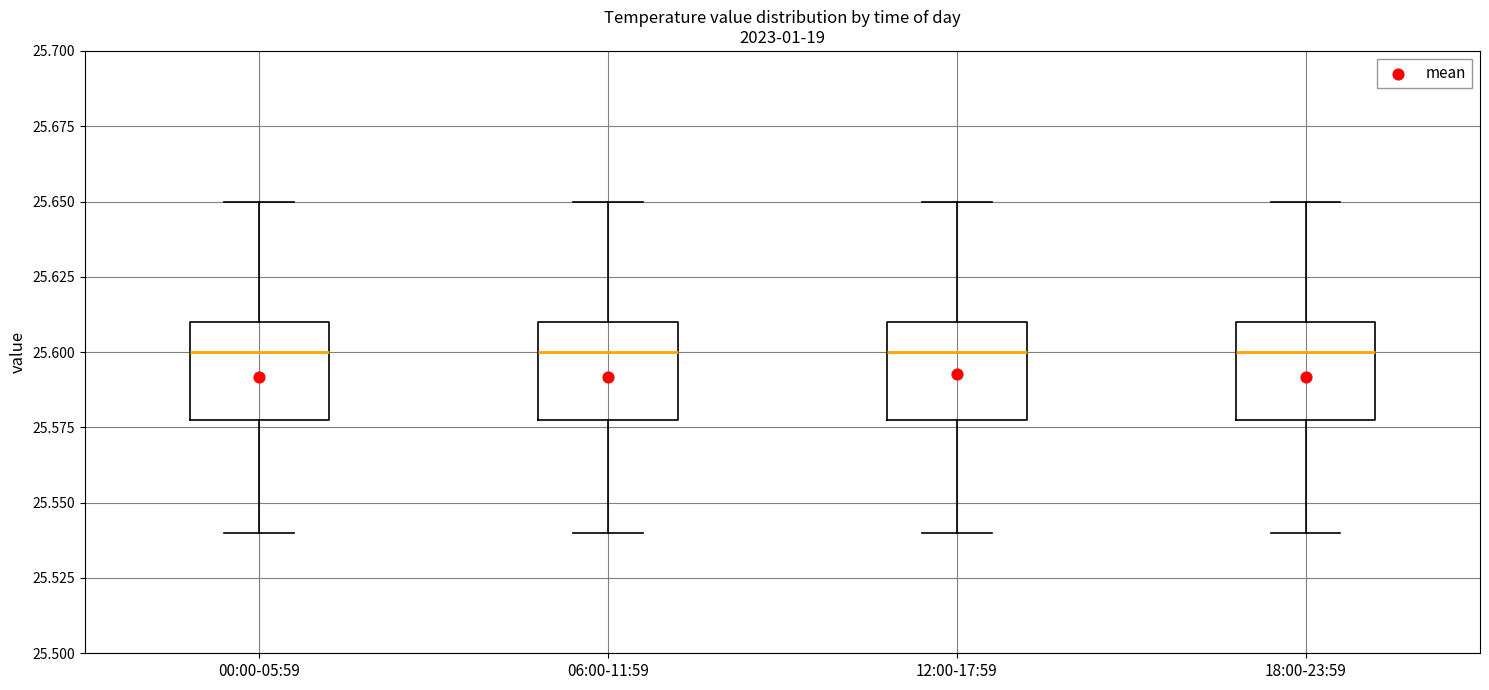

Reading left to right, transcribe this box plot: for each box, give where its median line is, the range the box spans, and where its two whiskers end, as read against the y-axis. The values are not printed on the chart, so give them approximately, as read against the axis.

00:00-05:59: median 25.60, box 25.58 to 25.61, whiskers 25.54 to 25.65
06:00-11:59: median 25.60, box 25.58 to 25.61, whiskers 25.54 to 25.65
12:00-17:59: median 25.60, box 25.58 to 25.61, whiskers 25.54 to 25.65
18:00-23:59: median 25.60, box 25.58 to 25.61, whiskers 25.54 to 25.65